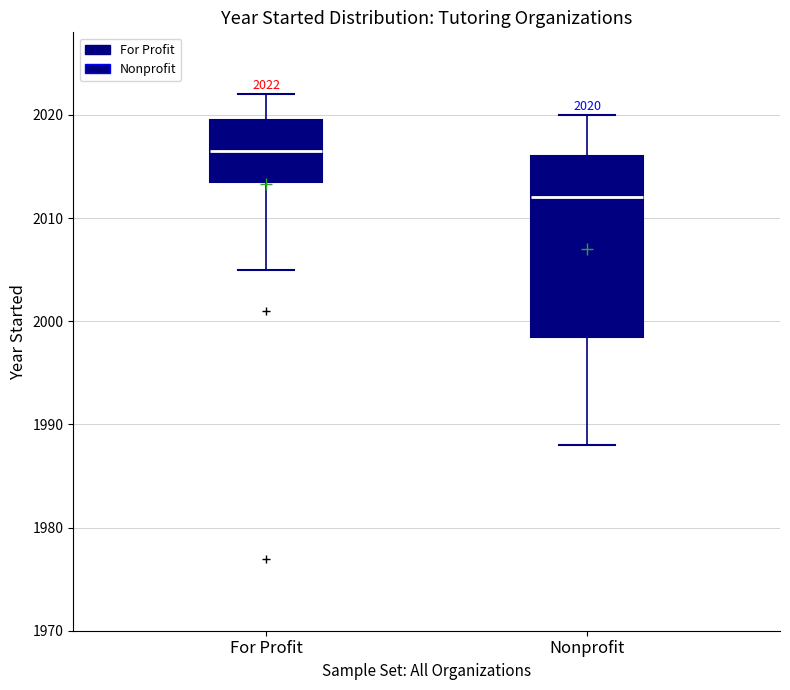

Which box has the highest median line?

For Profit